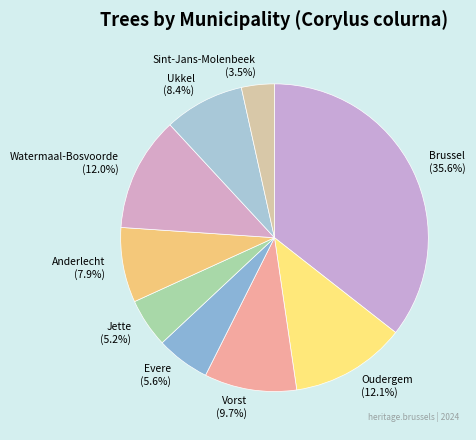

Between Sint-Jans-Molenbeek and Vorst, which is larger?

Vorst